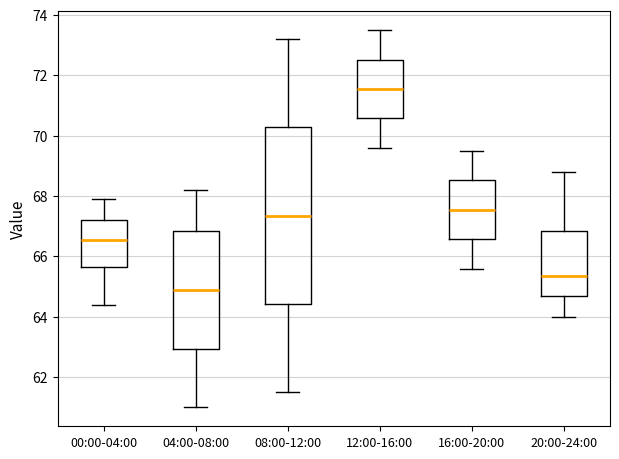

Reading left to right, read every box against the y-axis: the position of its median line, the range the box covers, and the ends of its whiskers. The values are not printed on the chart, so give them approximately, as read against the axis.

00:00-04:00: median 66.6, box 65.6 to 67.2, whiskers 64.4 to 68.0
04:00-08:00: median 65.0, box 63.0 to 66.8, whiskers 61.0 to 68.2
08:00-12:00: median 67.4, box 64.4 to 70.2, whiskers 61.6 to 73.2
12:00-16:00: median 71.6, box 70.6 to 72.6, whiskers 69.6 to 73.6
16:00-20:00: median 67.6, box 66.6 to 68.6, whiskers 65.6 to 69.6
20:00-24:00: median 65.4, box 64.6 to 66.8, whiskers 64.0 to 68.8